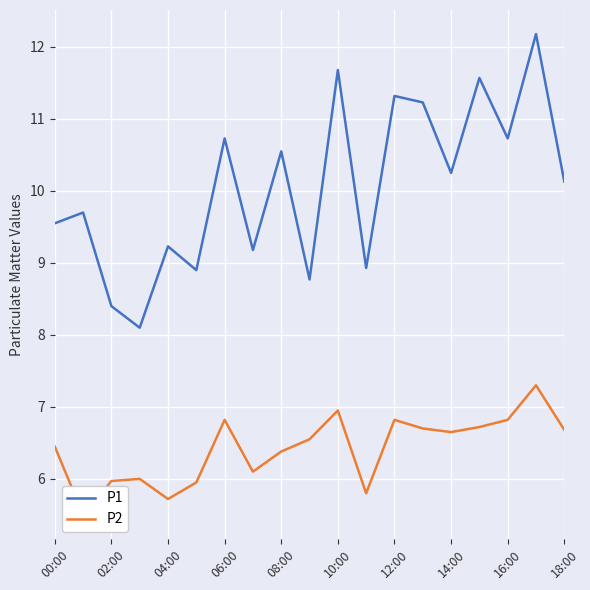

Count the number of categories in the chart.

19